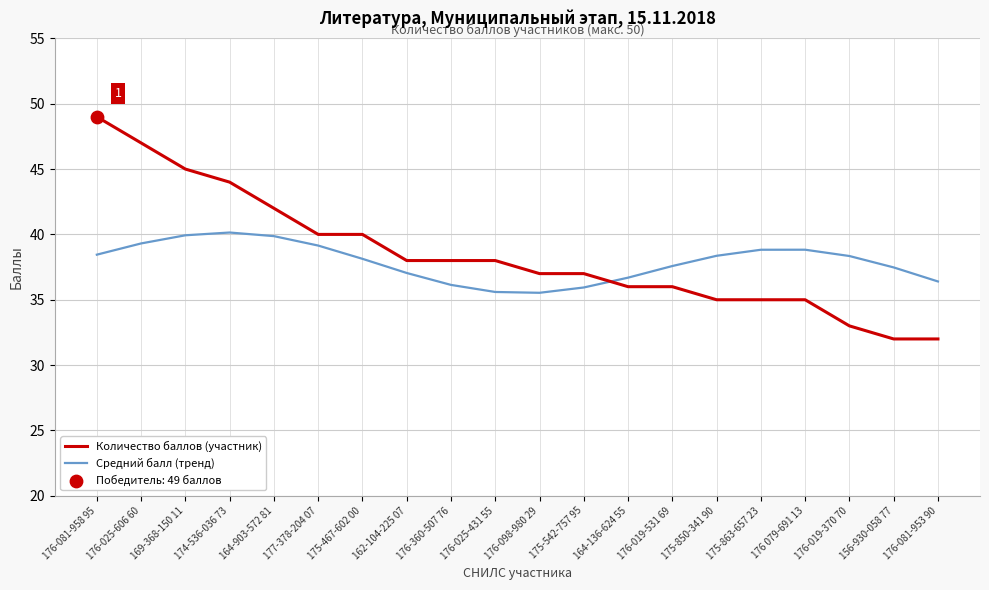

At which category is the sum across all series the highest?

176-081-958 95